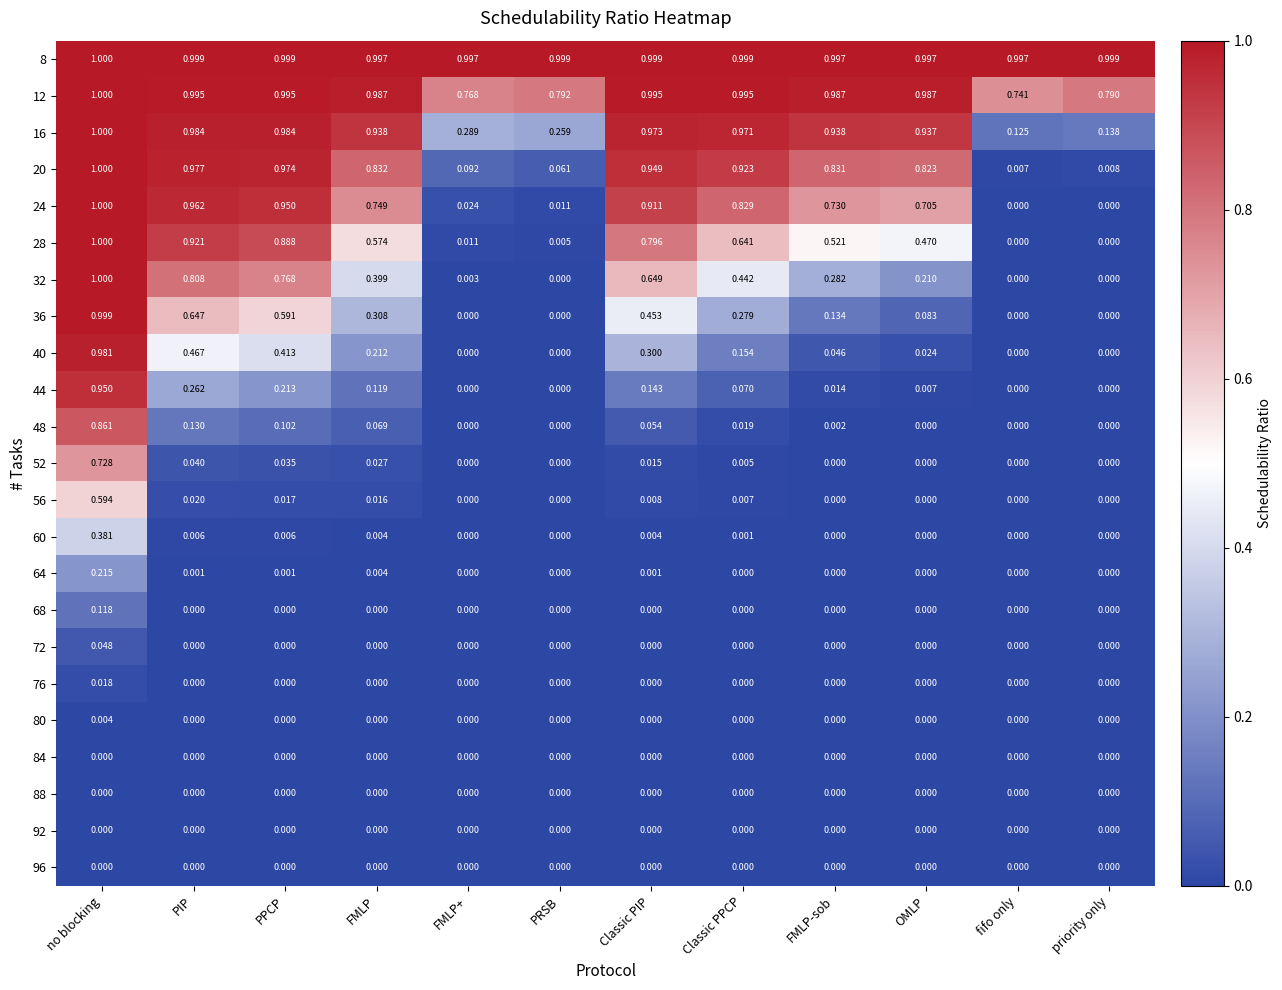

Which category has the highest value across all series?

no blocking